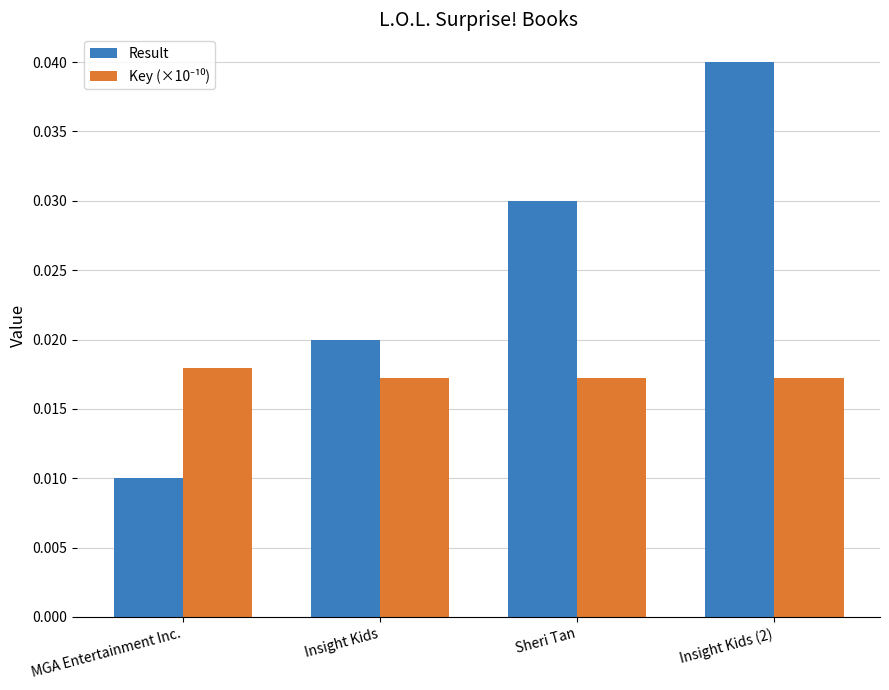

Count the Result values in the range 0 to 1.

4